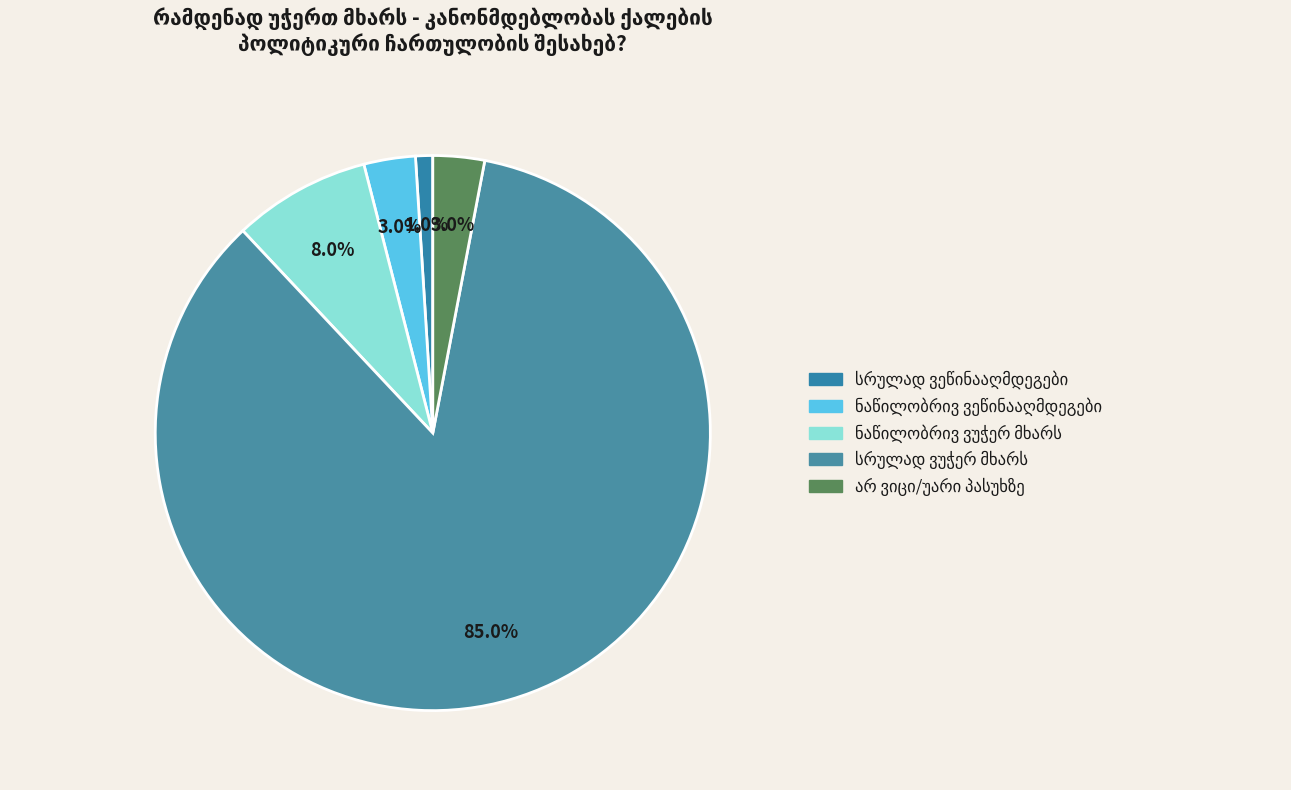

How many segments does this pie chart have?

5